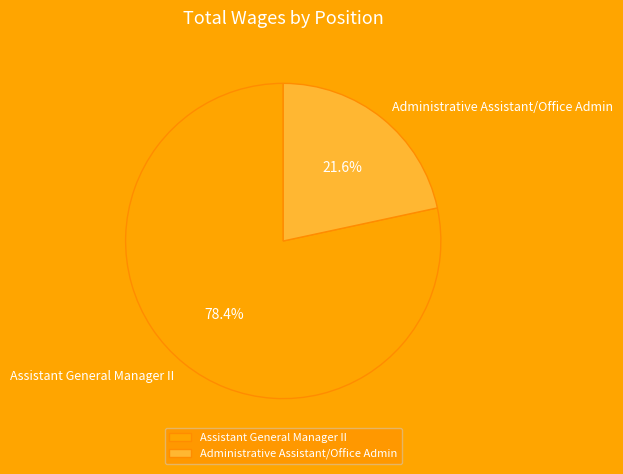

Which has a higher value, Administrative Assistant/Office Admin or Assistant General Manager II?

Assistant General Manager II